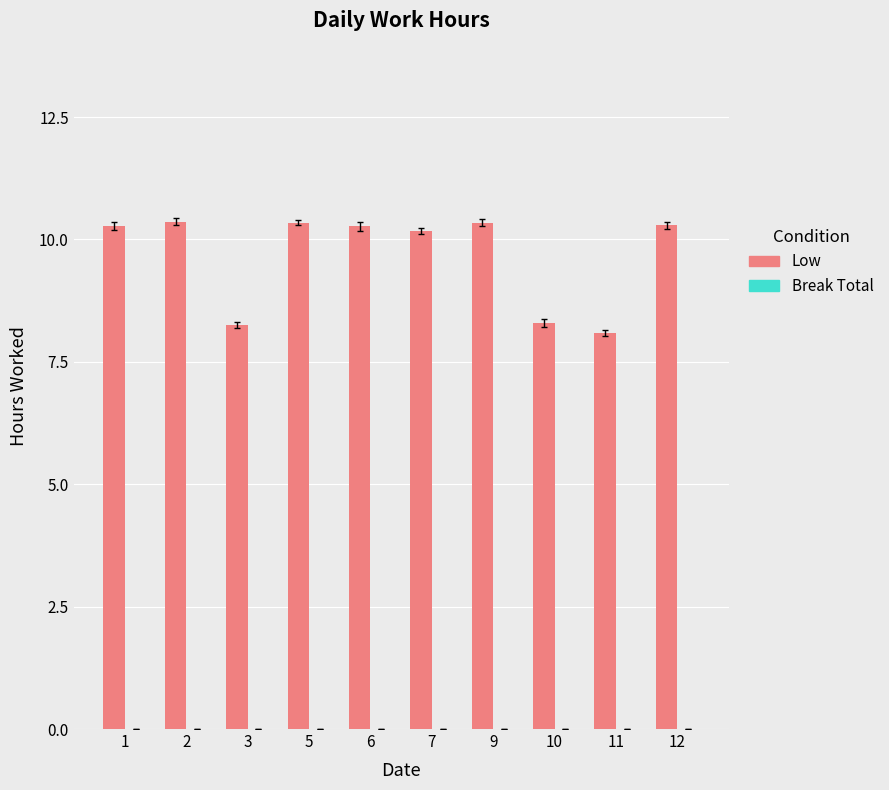

Which has a higher value, 3 or 5?

5